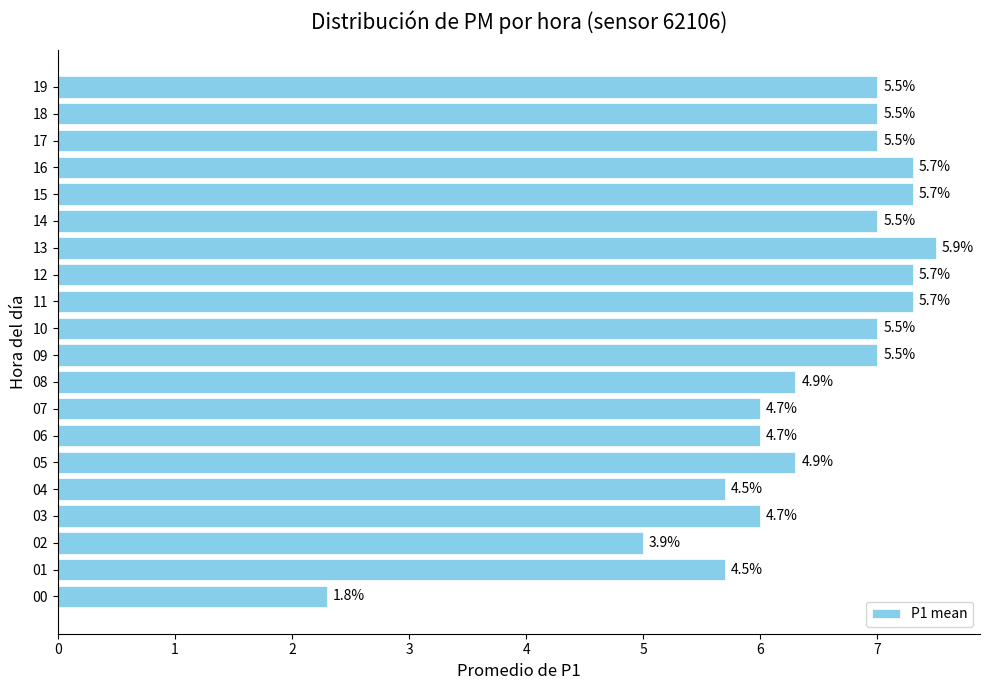

What is the average value?

6.4